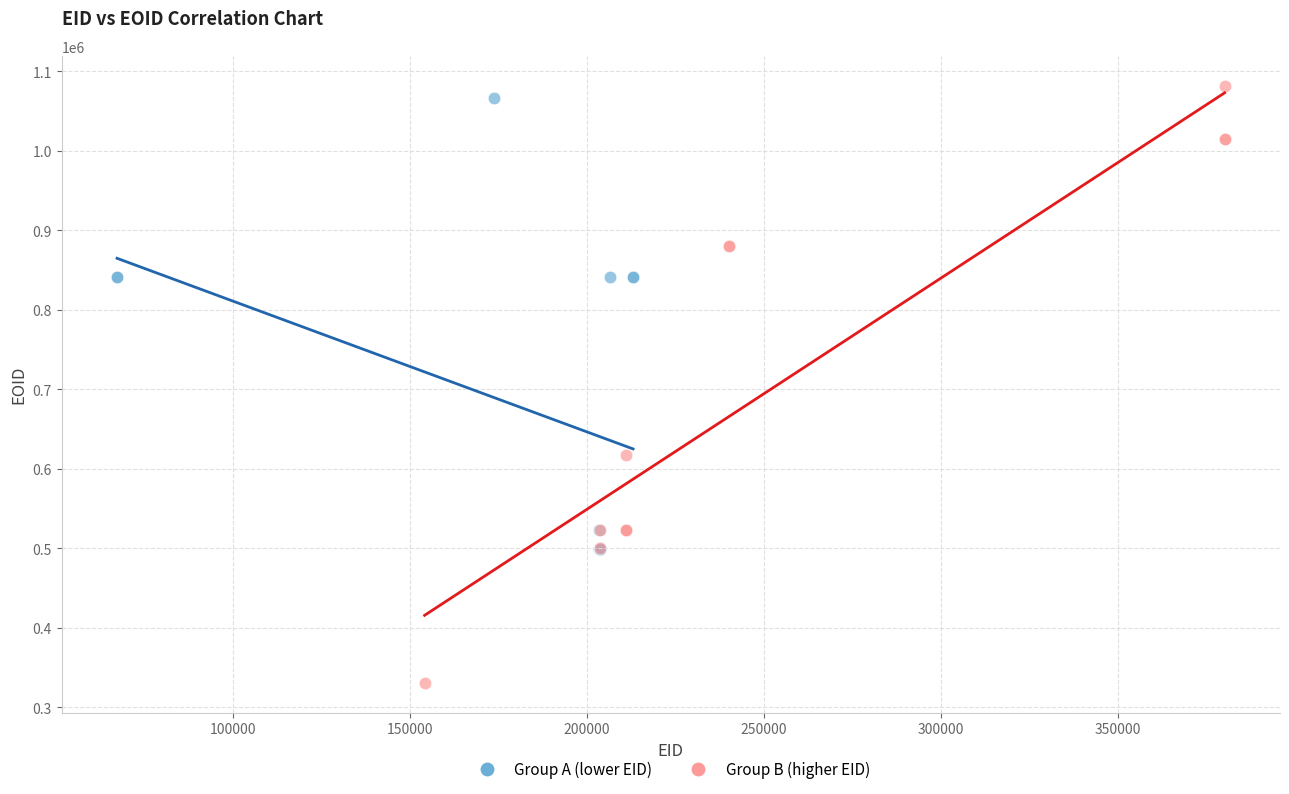

Which series has the widest spread of Y values?

Group B (higher EID)